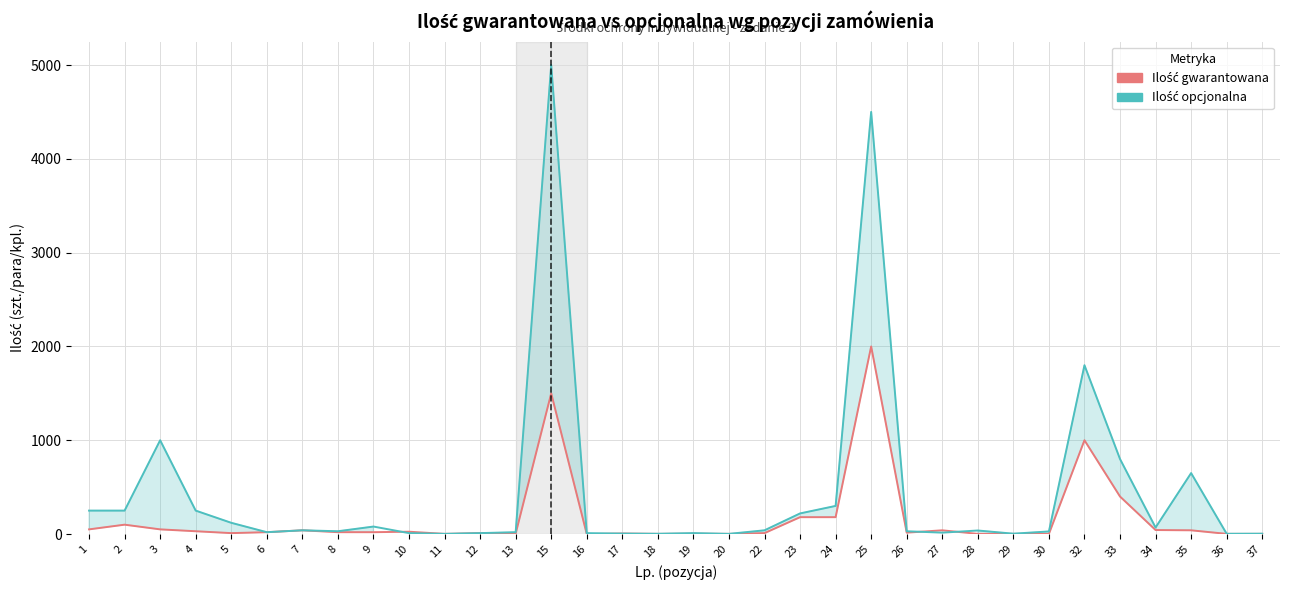

What is the maximum value shown in the chart?

5000